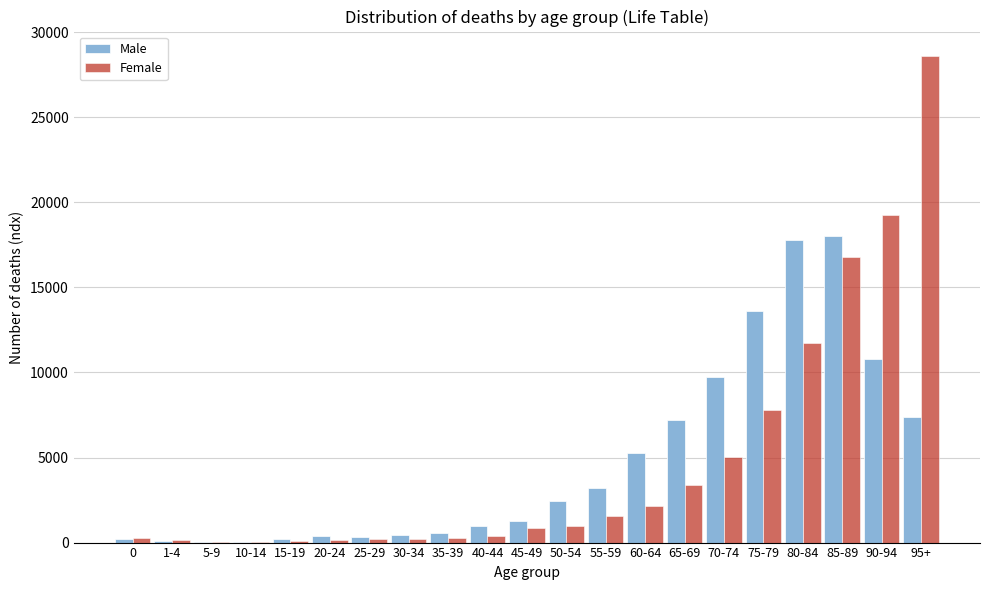

Is the value of Female at 90-94 greater than the value of Male at 10-14?

Yes